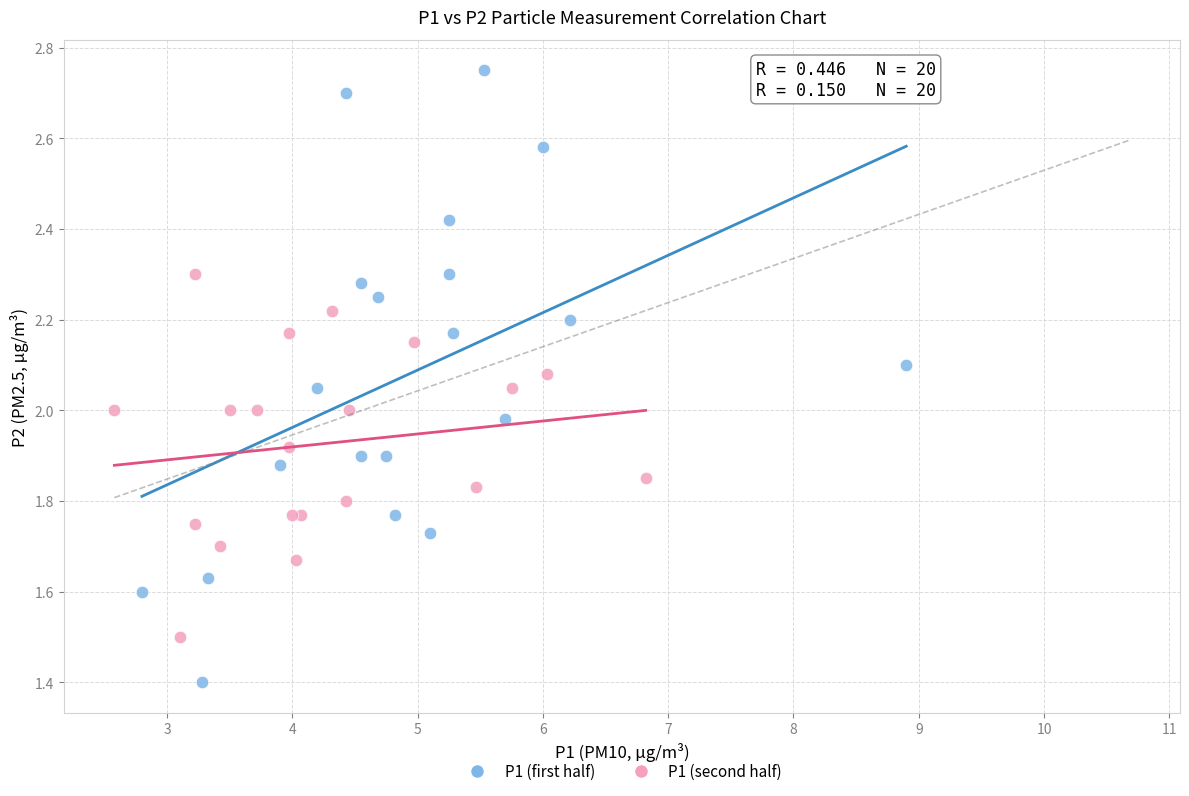

Which series has the widest spread of Y values?

P1 (first half)